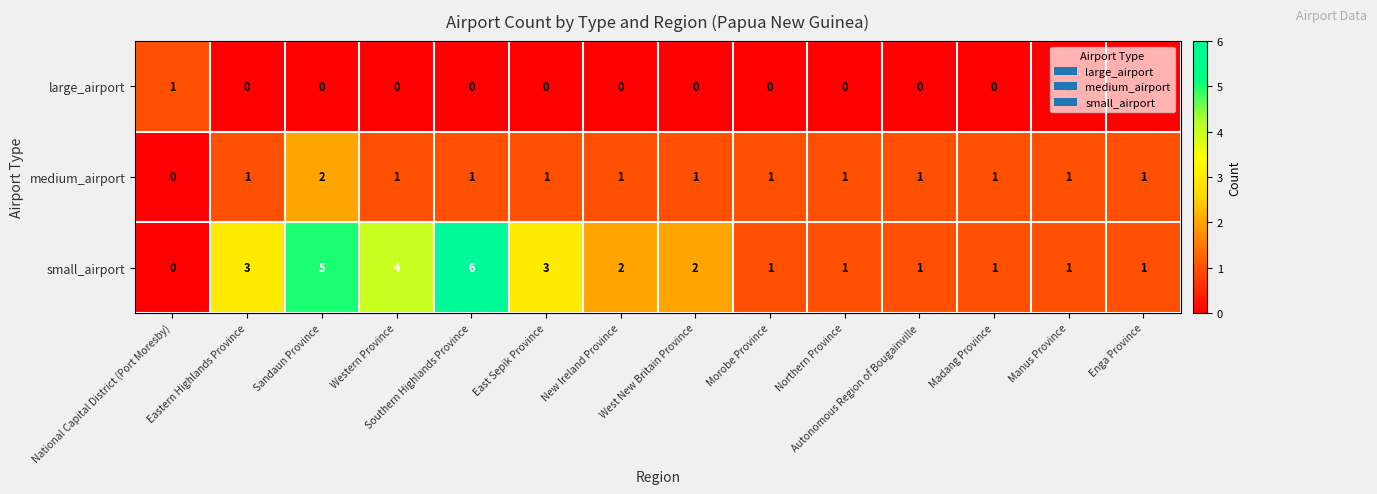

Where does the small_airport series first go above 2?

Eastern Highlands Province